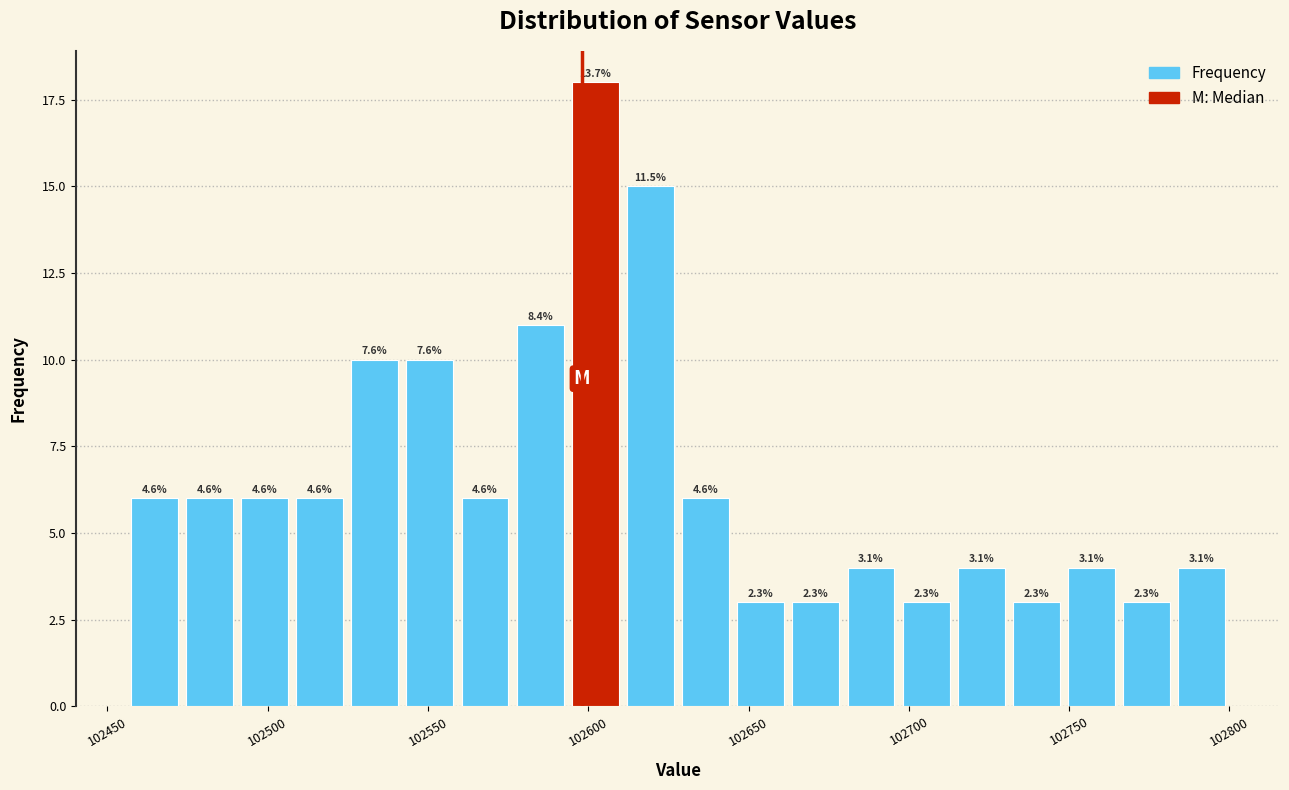

Around what value on the x-axis is the tallest bar? Give the approximate position of its centre, as read against the axis.

102600